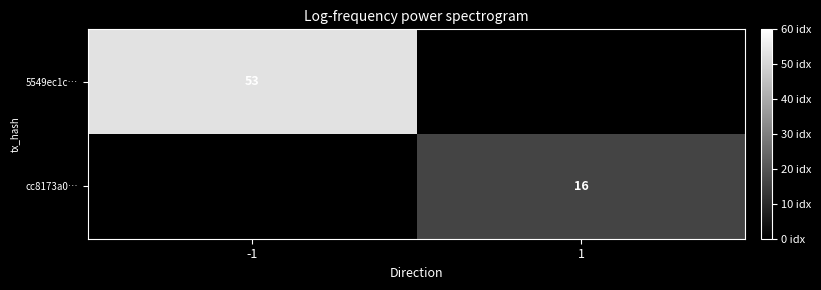

The value of cc8173a0… at 1 is 29. True or false?

False